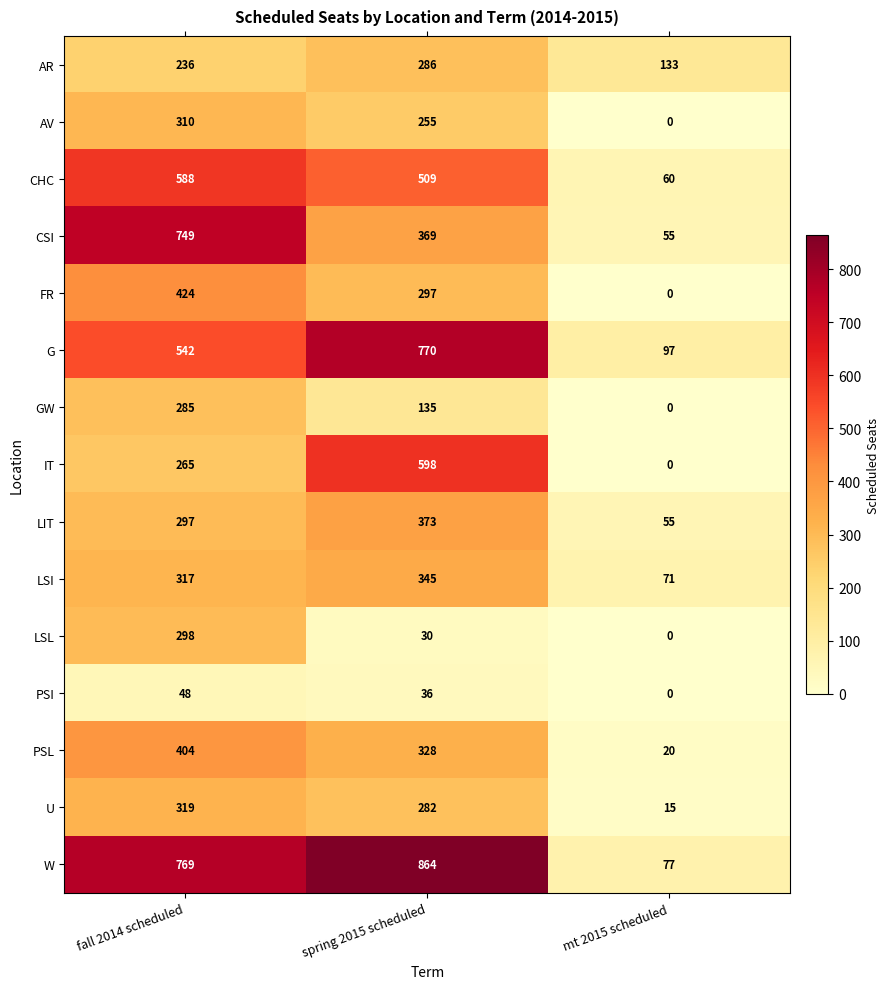

At which label does GW reach its minimum?

mt 2015 scheduled